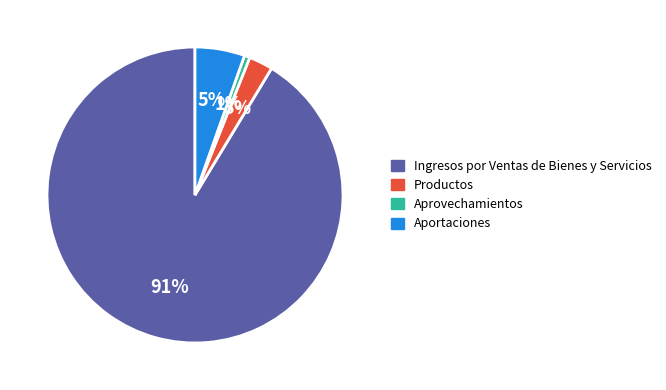

Rank the categories by value from lowest to highest.

Aprovechamientos, Productos, Aportaciones, Ingresos por Ventas de Bienes y Servicios